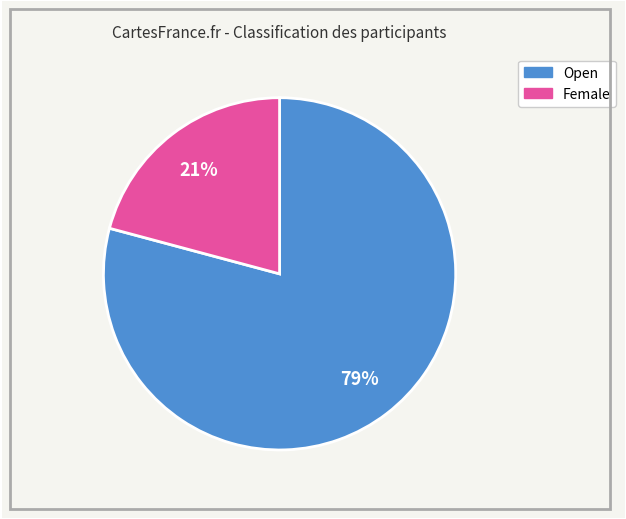

Is Open the majority of the pie?

Yes